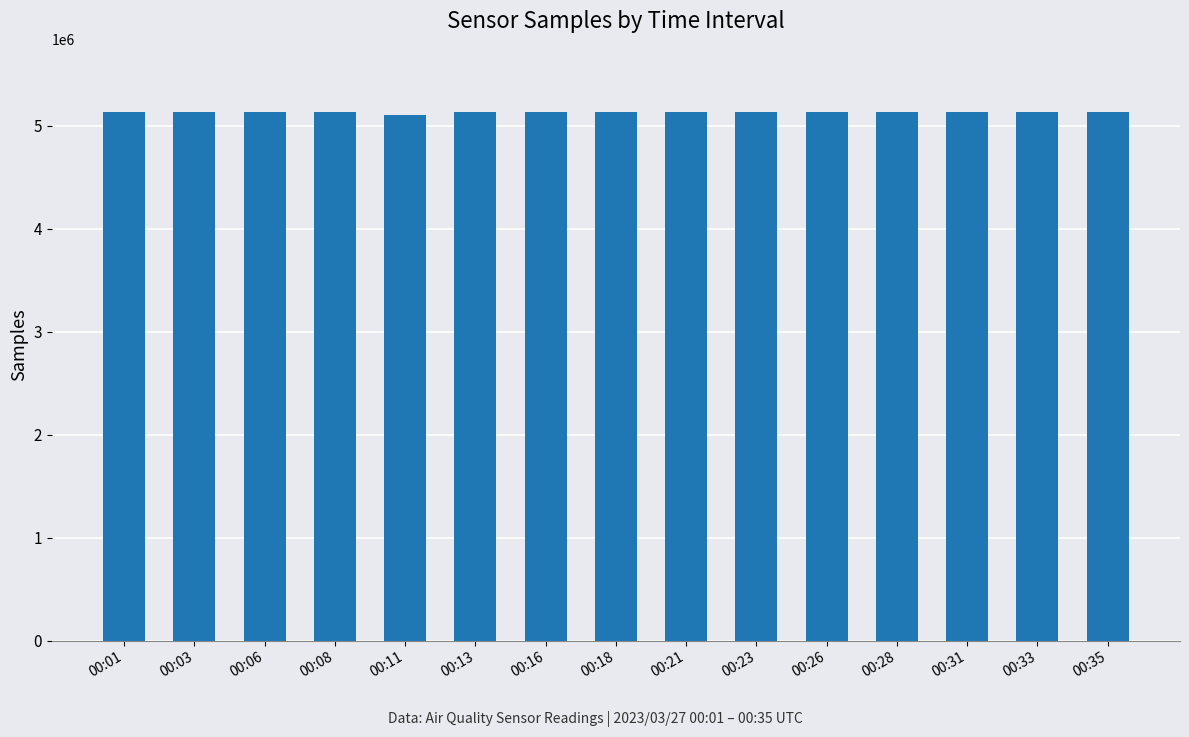

How many data points are less than 5131719?

7